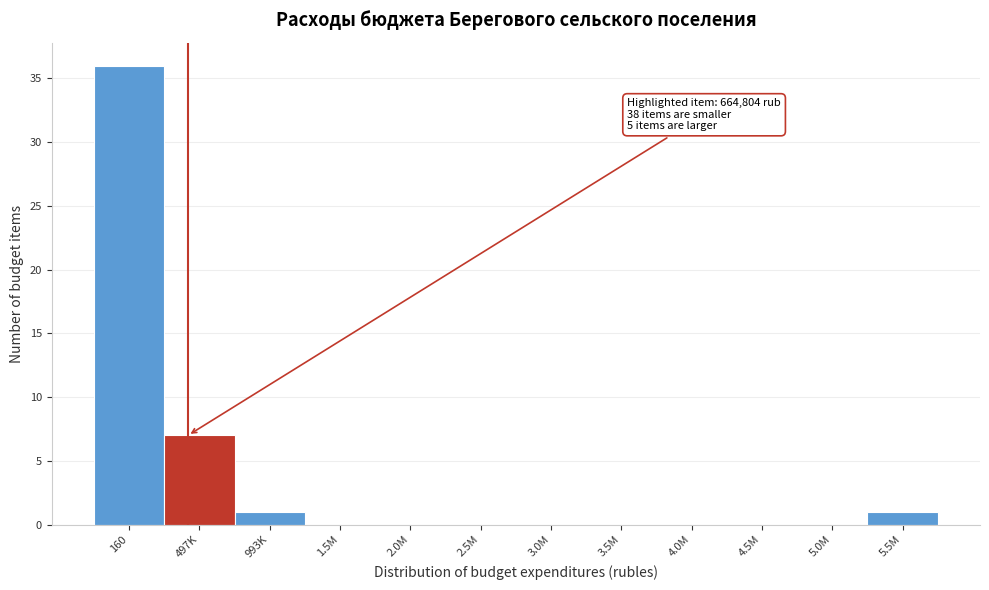

Reading left to right, what are all the values shown in this chart?

160=36	497K=7	993K=1	1.5M=0	2.0M=0	2.5M=0	3.0M=0	3.5M=0	4.0M=0	4.5M=0	5.0M=0	5.5M=1